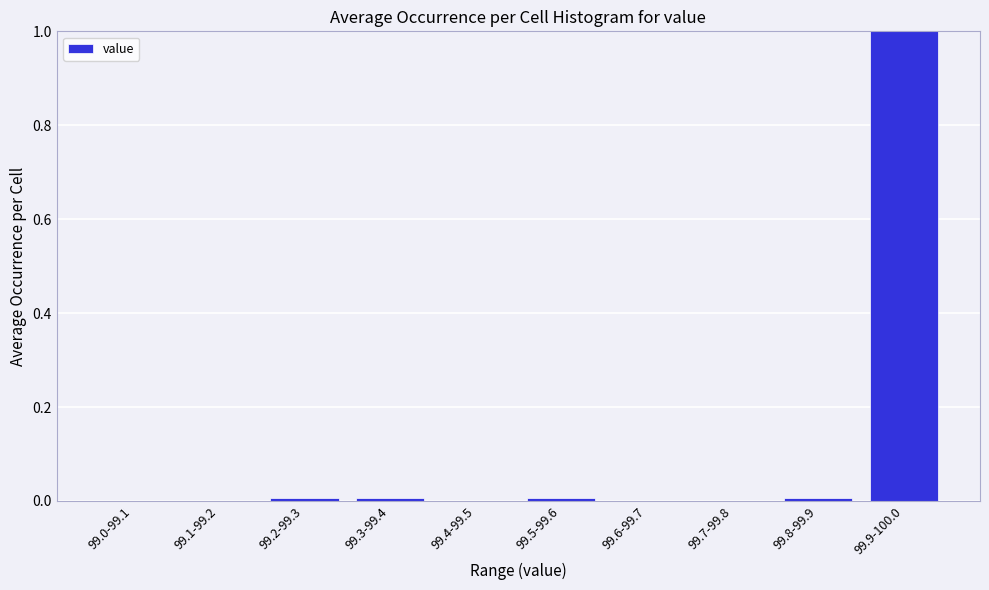

Which label corresponds to the largest value in the chart?

99.9-100.0